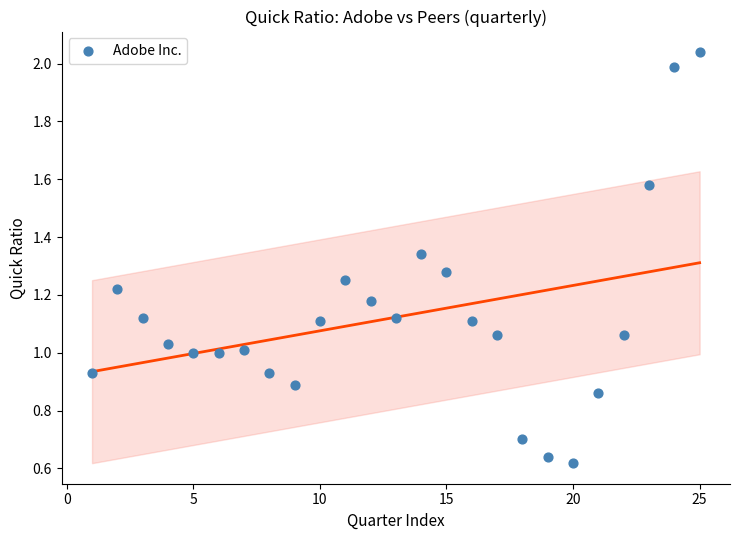

What is the range of Y values (max minus min)?

1.4